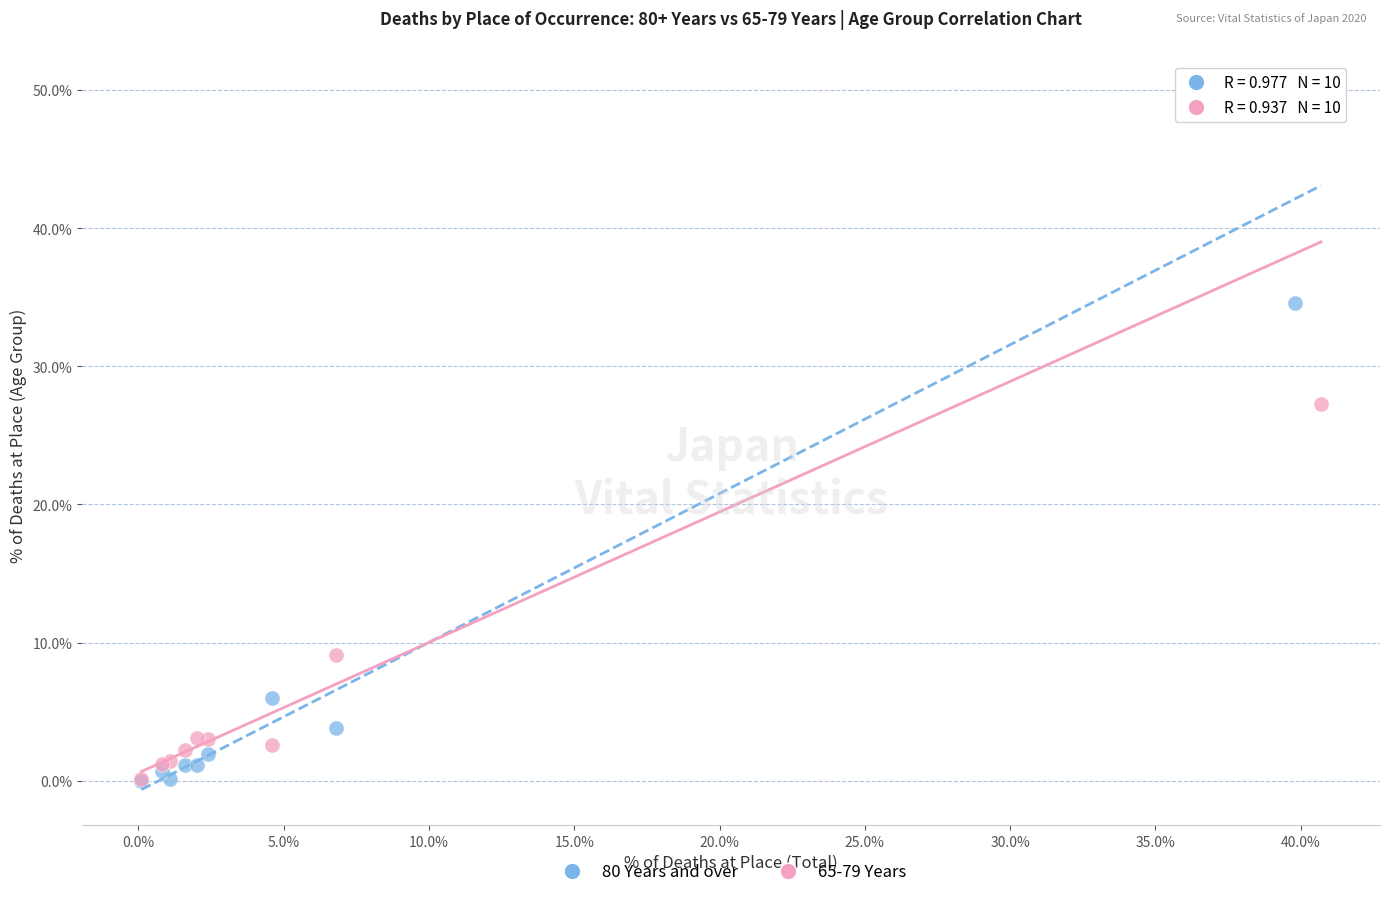

Across all series, what Y value is closest to 25?

27.3